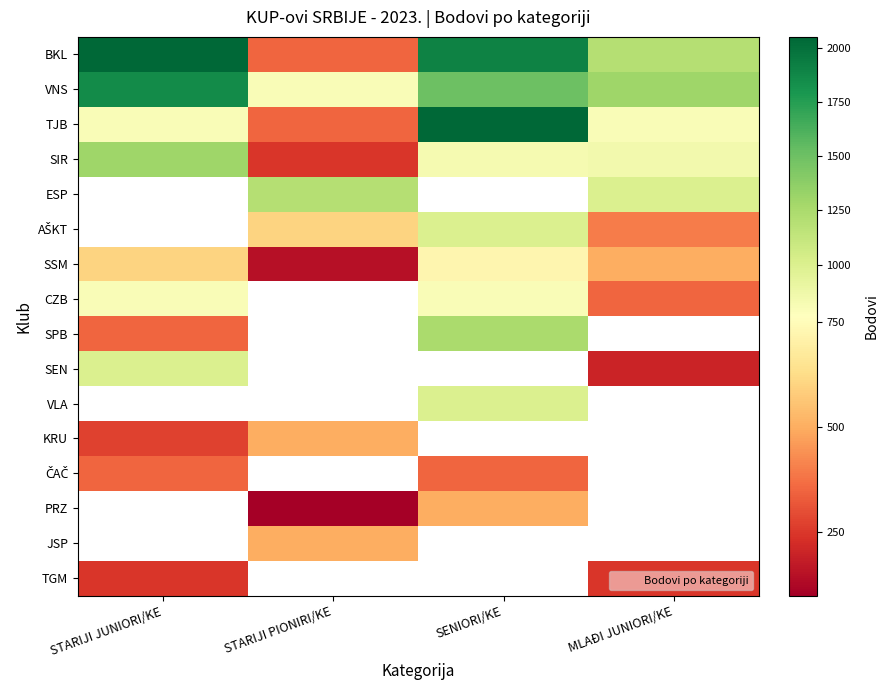

List the series in order of their peak value, highest first.

BKL, TJB, VNS, SIR, ESP, AŠKT, SPB, SEN, CZB, SSM, VLA, KRU, ČAČ, PRZ, JSP, TGM